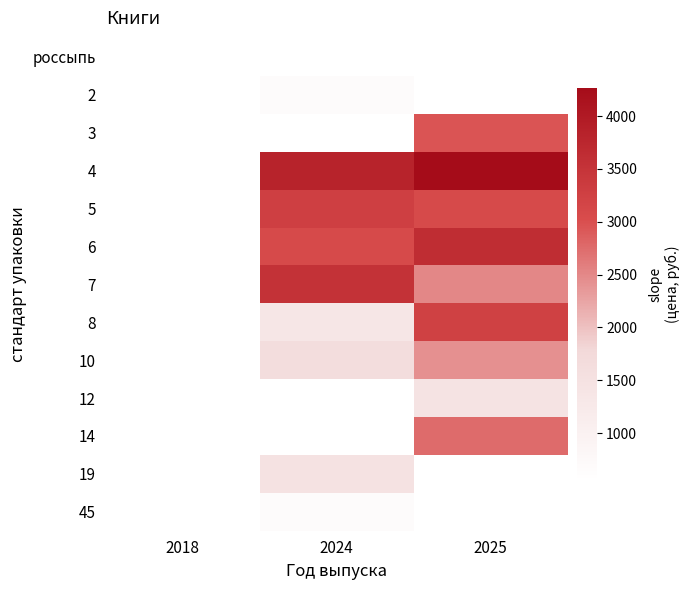

Is the value of 5 at 2024 greater than the value of 14 at 2024?

No